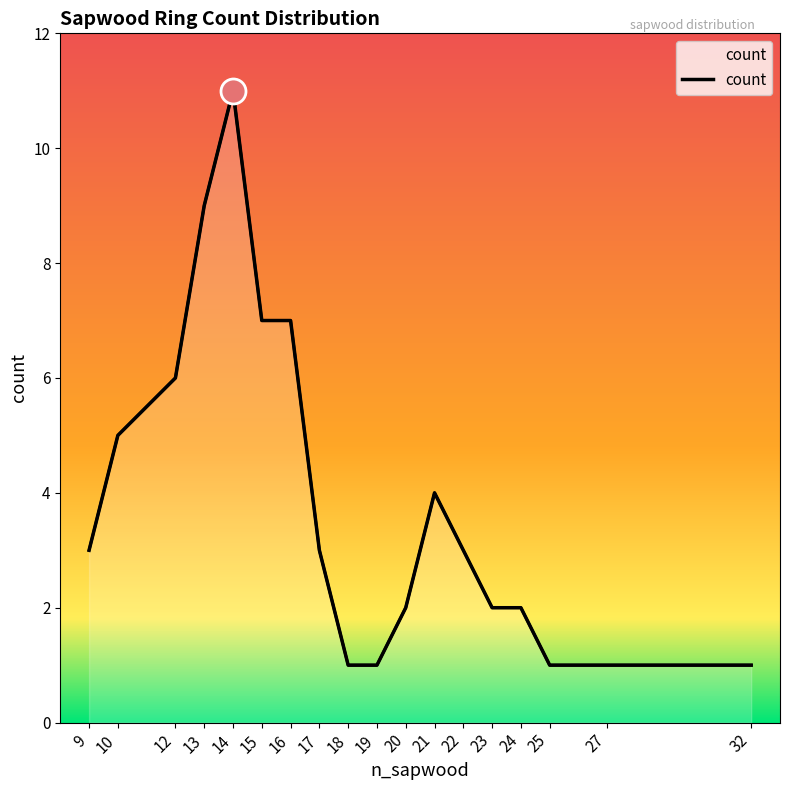

Rank the categories by value from lowest to highest.

18, 19, 25, 27, 32, 20, 23, 24, 9, 17, 22, 21, 10, 12, 15, 16, 13, 14